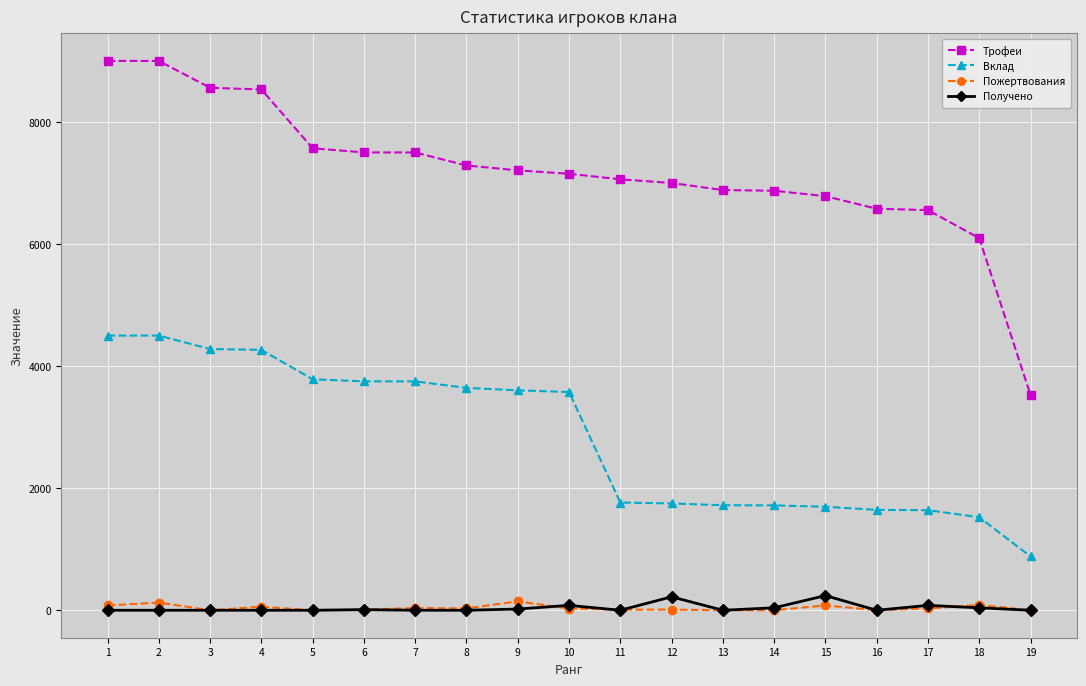

Does the chart have visible grid lines?

Yes